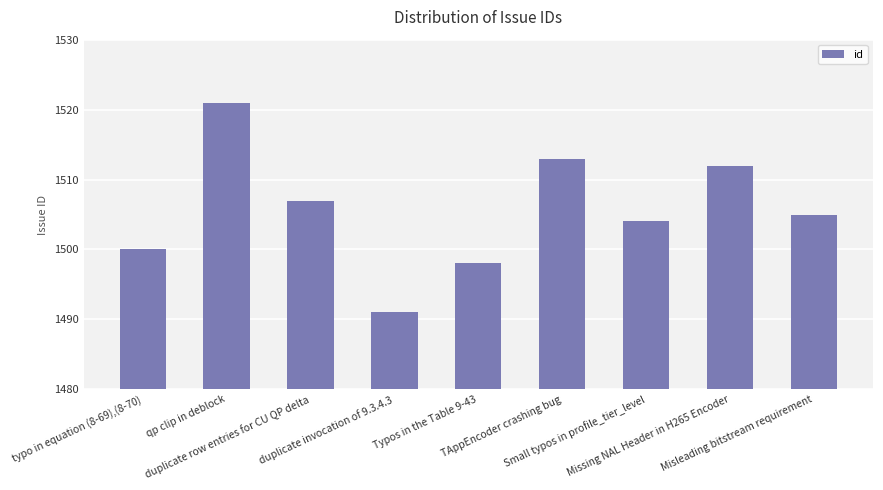

What is the average value?

1506